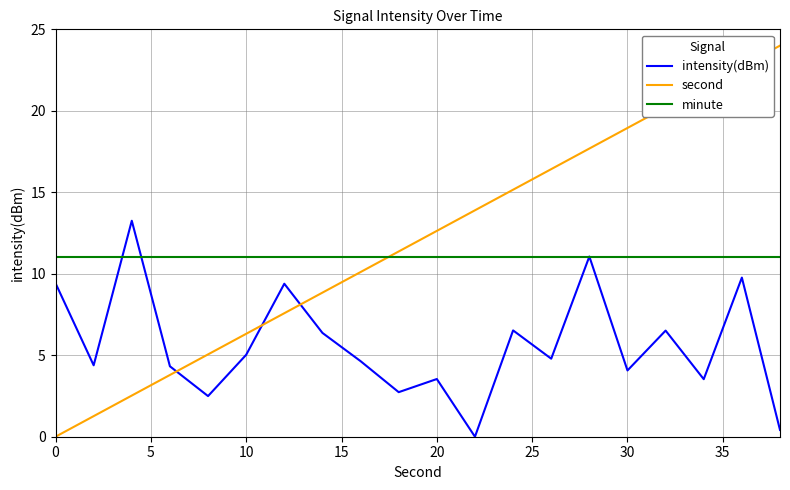

How many interior local peaks does the intensity(dBm) series have?

7